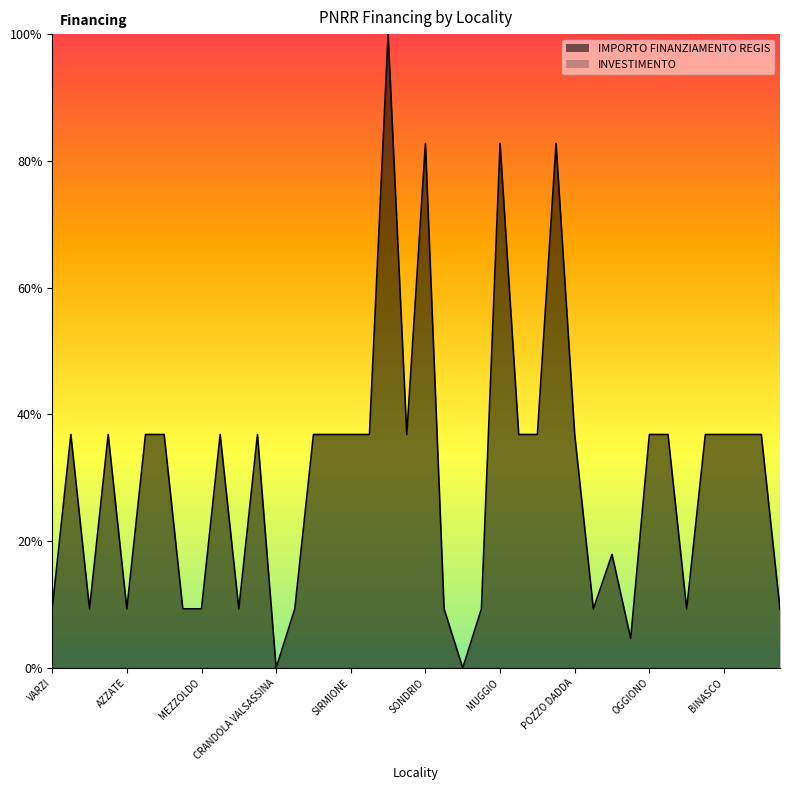

What is the sum of the values at CESATE and GANDELLINO?

0.5